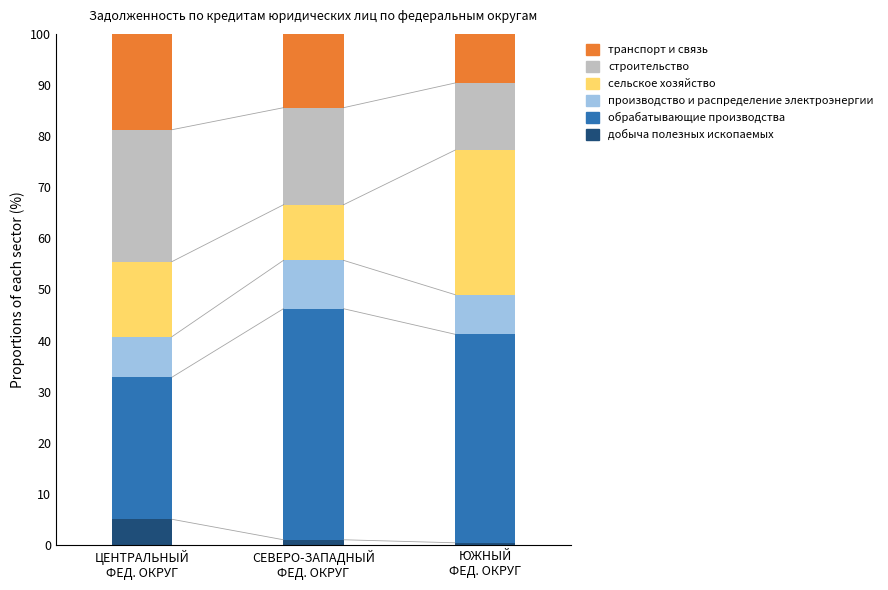

What is the sum of all добыча полезных ископаемых values?

6.6